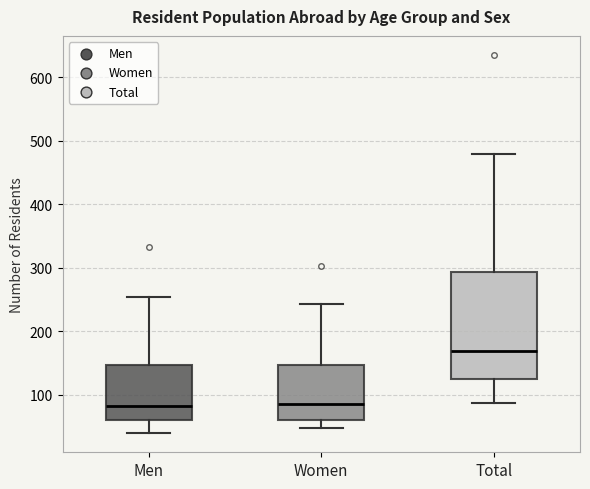

Reading left to right, read every box against the y-axis: the position of its median line, the range the box covers, and the ends of its whiskers. The values are not printed on the chart, so give them approximately, as read against the axis.

Men: median 80, box 60 to 150, whiskers 40 to 250
Women: median 90, box 60 to 150, whiskers 50 to 240
Total: median 170, box 120 to 290, whiskers 90 to 480